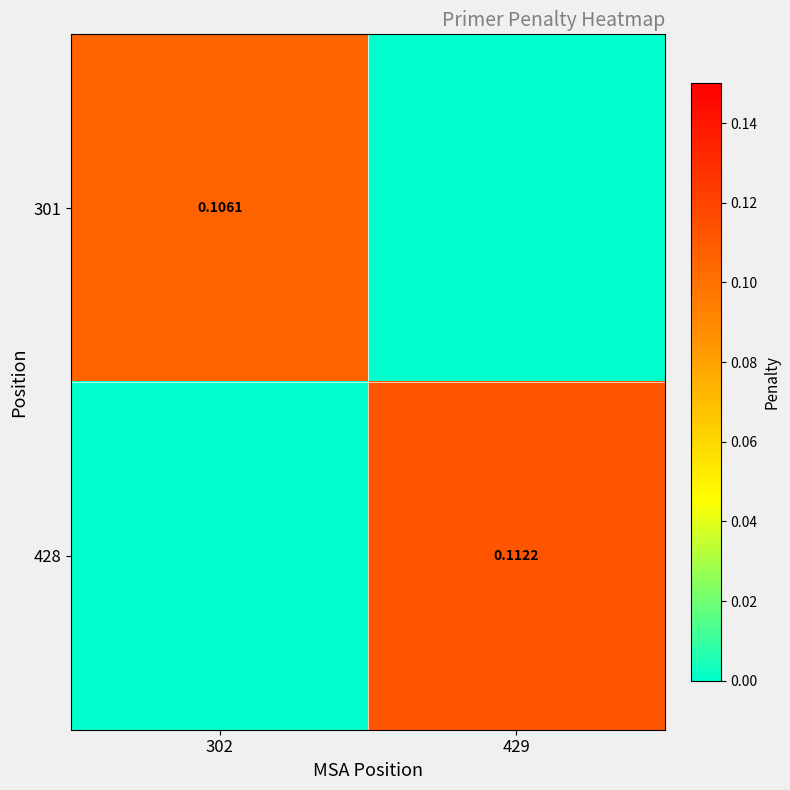

How many 301 values are between 0 and 1?

2